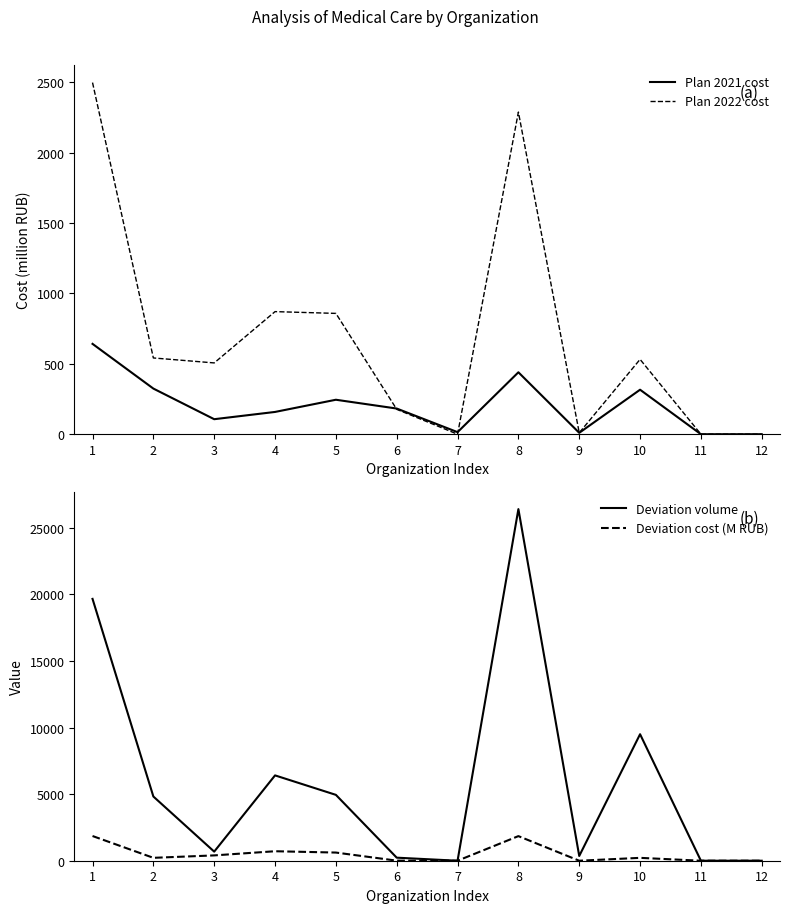

Is it true that Plan 2022 cost equals 16.5 at 9?

False